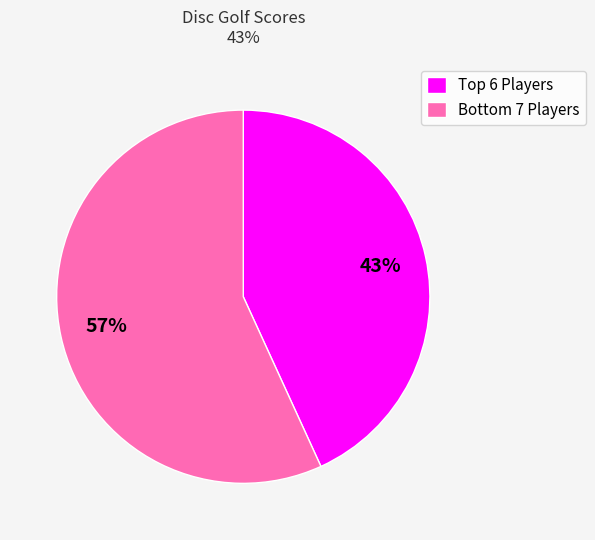

Rank the categories by value from highest to lowest.

Bottom 7 Players, Top 6 Players